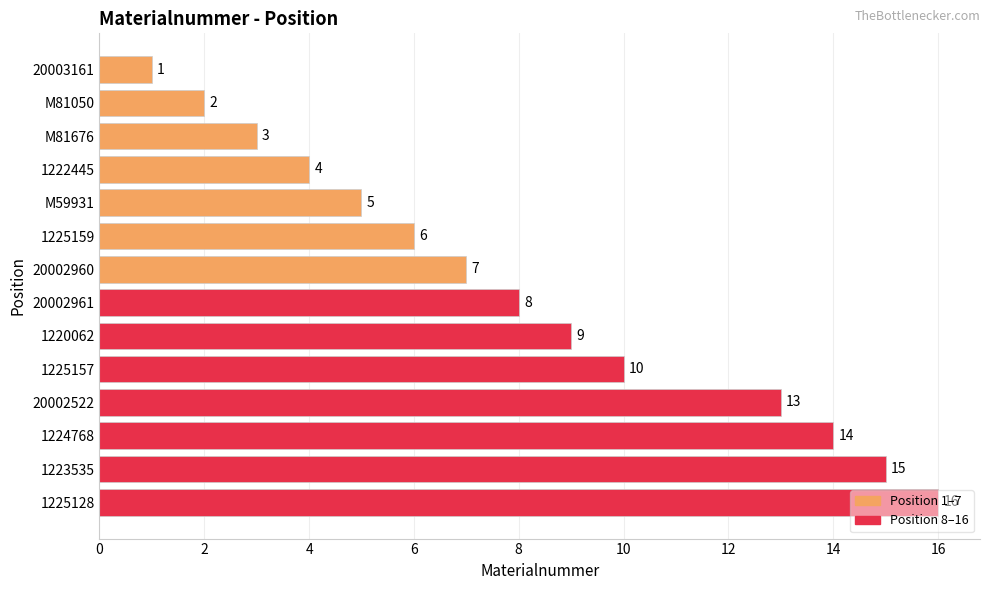

What position from the bottom is 1224768?

3